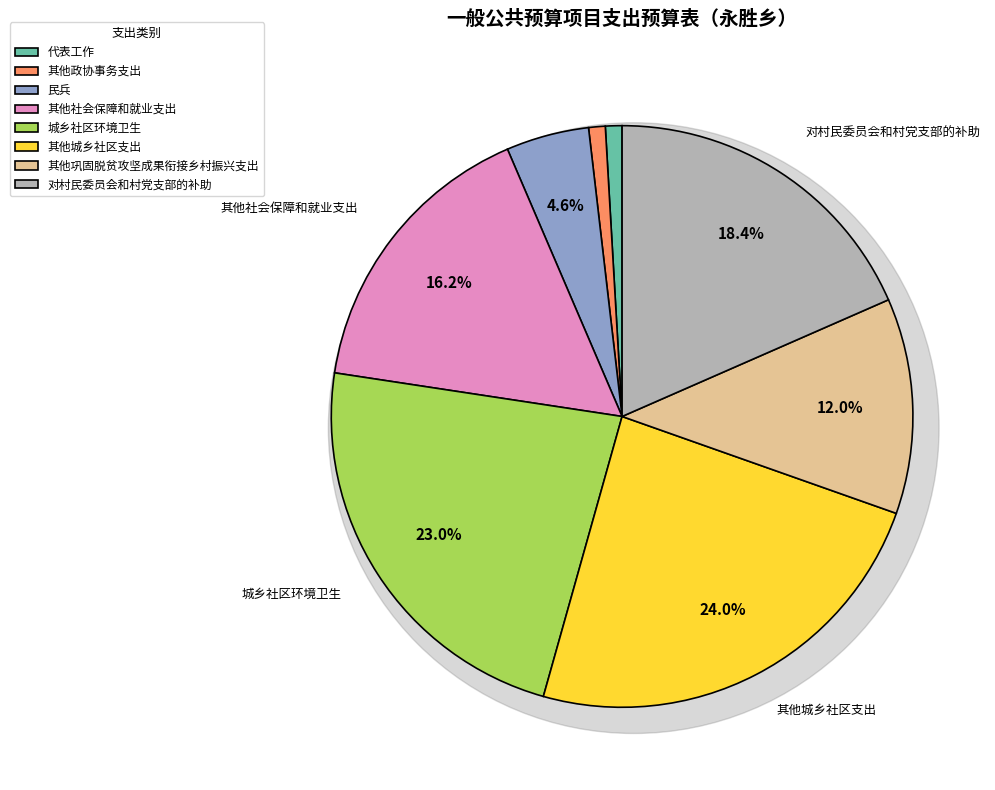

Count the number of slices in the pie.

8